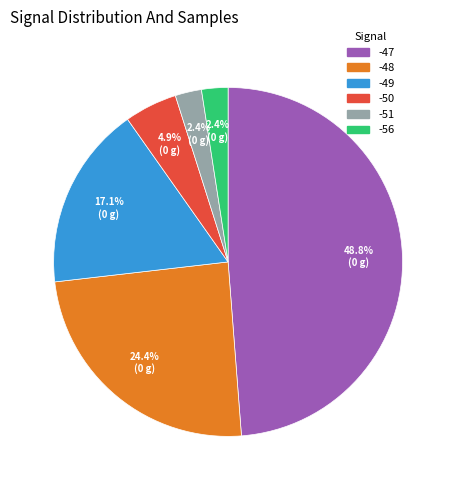

How many slices are in this pie chart?

6